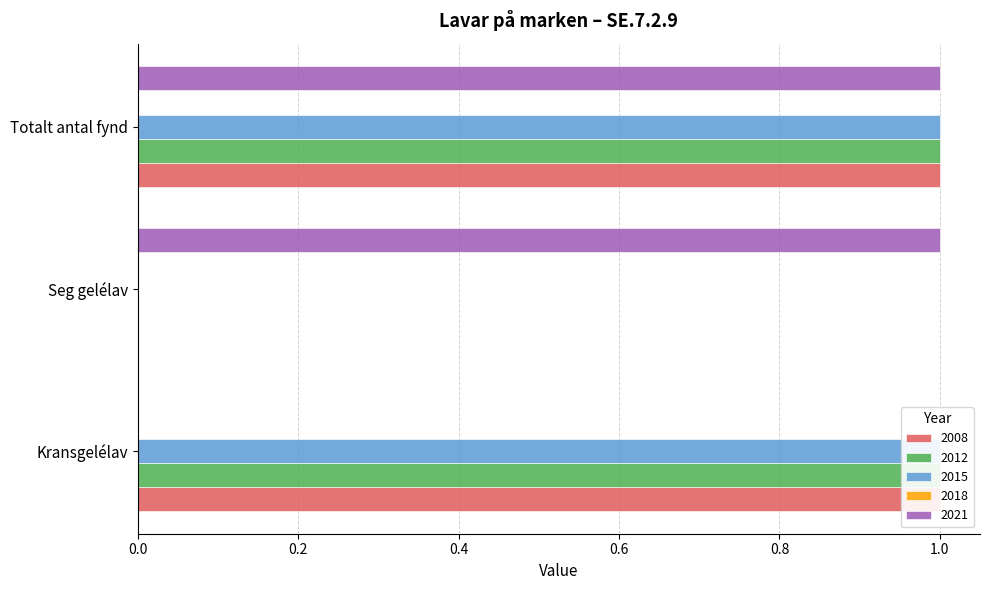

Where is 2021 nearest to the value 0?

Kransgelélav